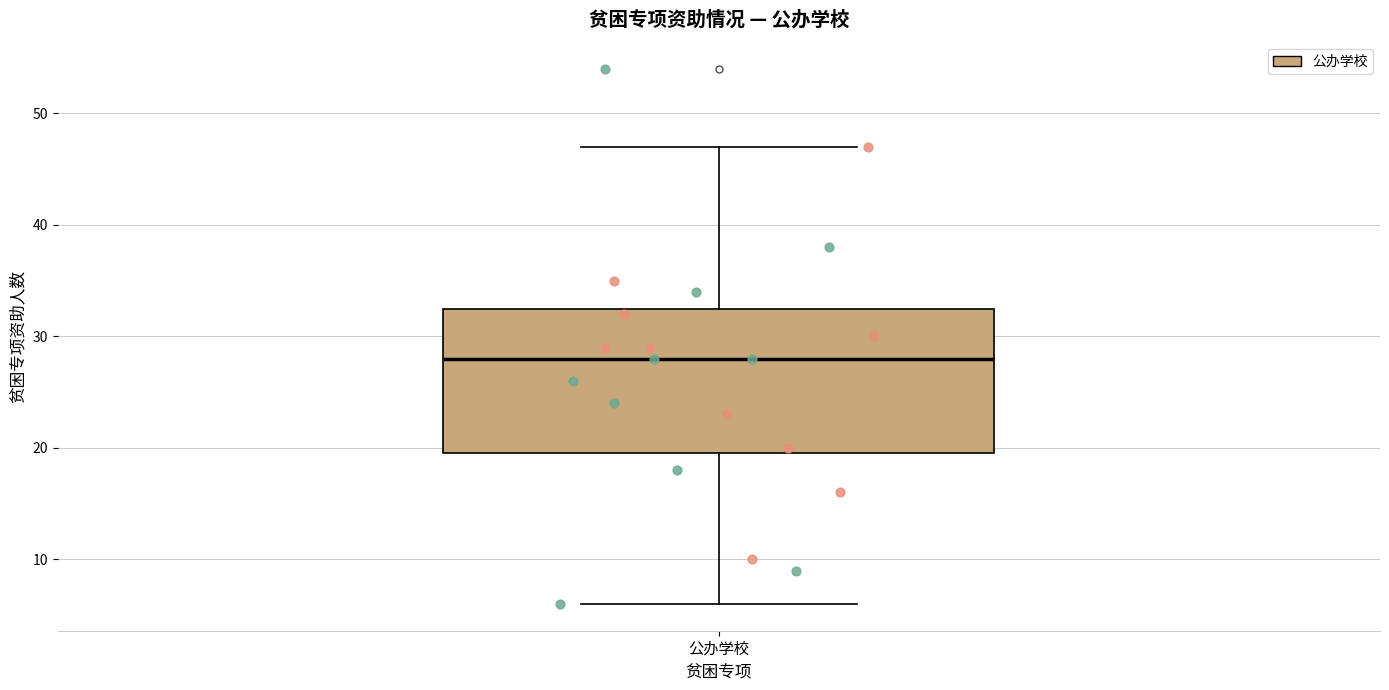

Transcribe this box plot: give where the median line is, the range the box spans, and where the two whiskers end, as read against the y-axis. The values are not printed on the chart, so give them approximately, as read against the axis.

median 28, box 20 to 33, whiskers 6 to 47